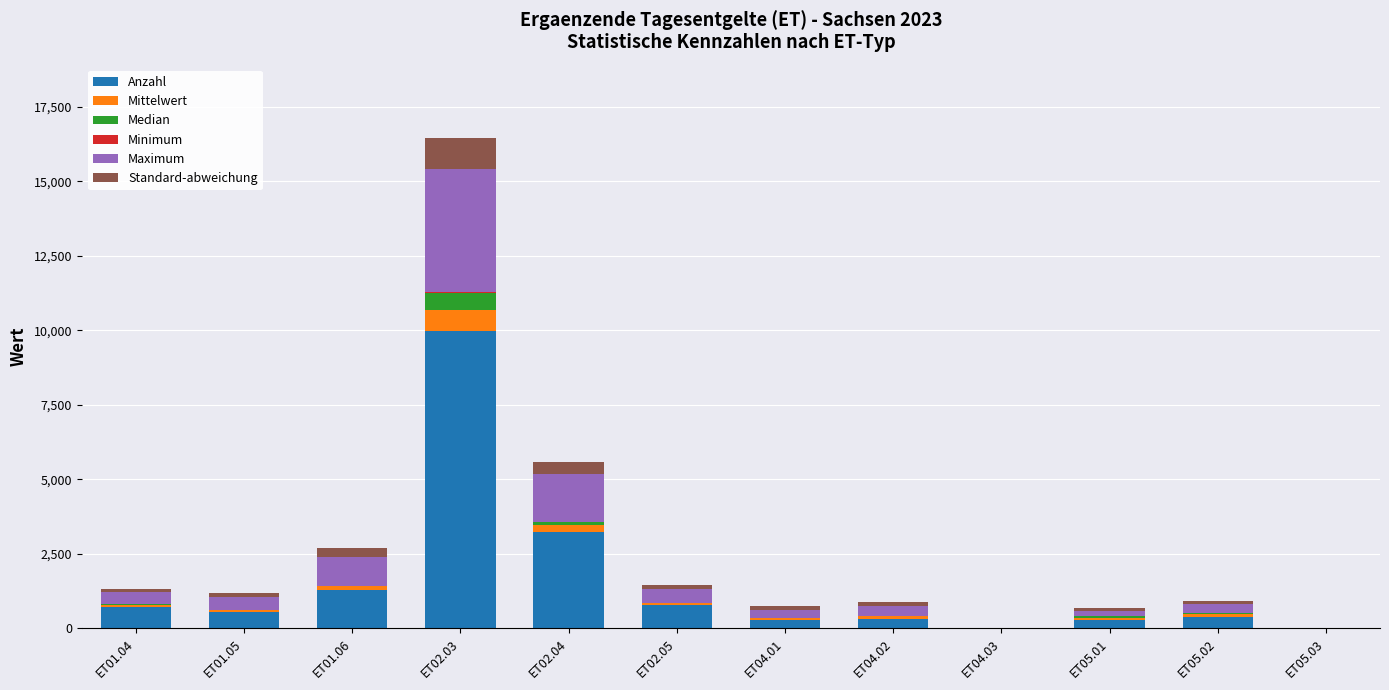

At which label is Anzahl closest to 4986?

ET02.04